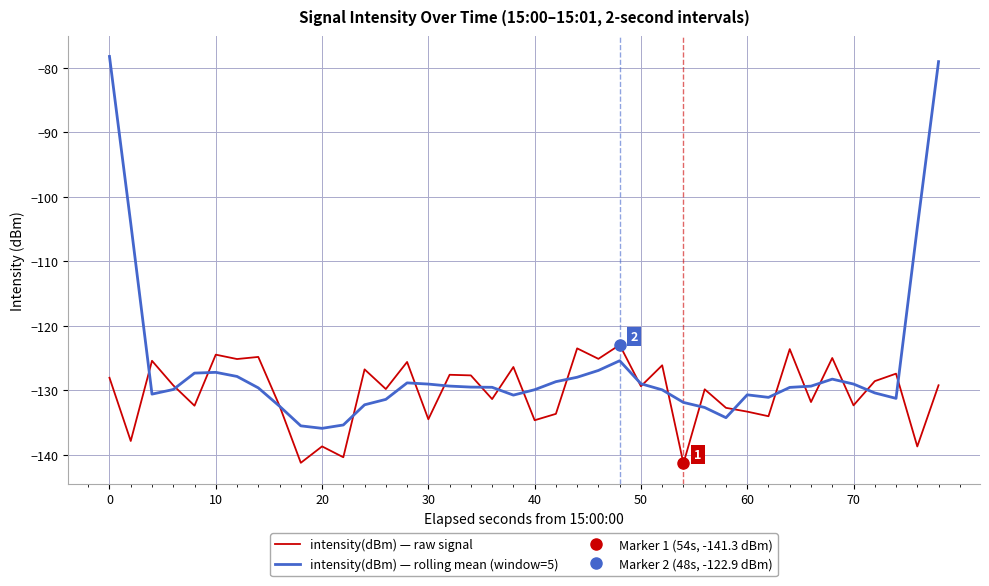

What is the sum of all intensity(dBm) — raw signal values?

-5212.1